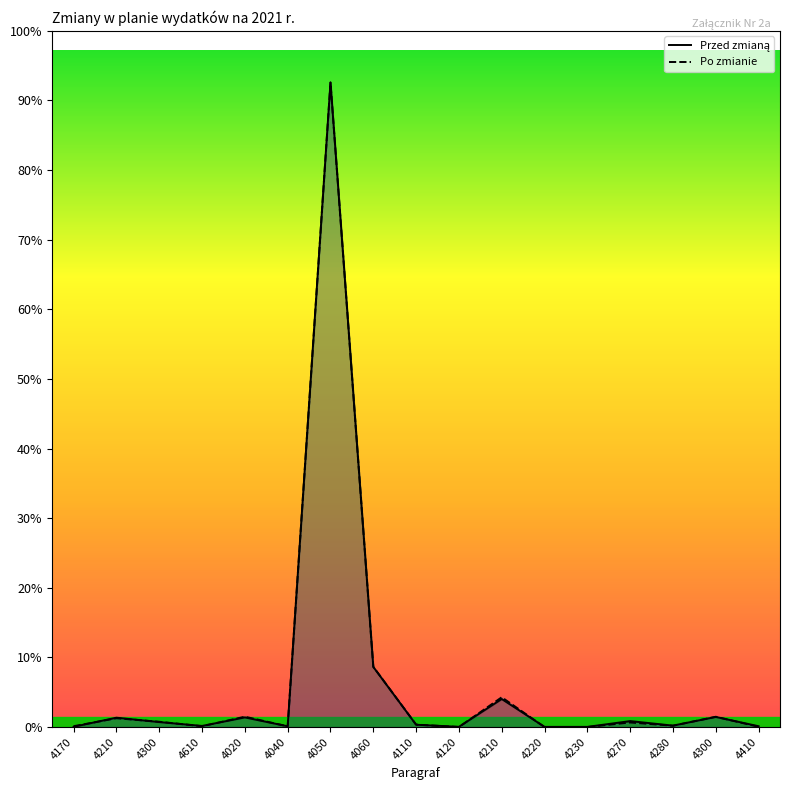

True or false: Po zmianie and Przed zmianą cross at least once.

True